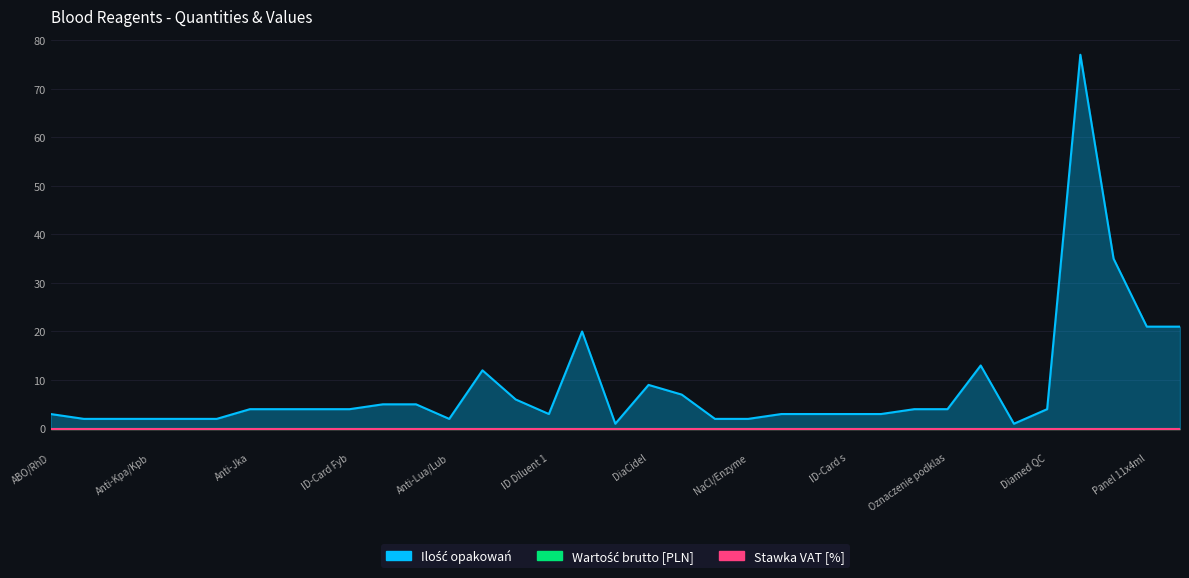

Reading left to right, extract all data points from this chart.

Ilość opakowań: 3	2	2	2	2	2	4	4	4	4	5	5	2	12	6	3	20	1	9	7	2	2	3	3	3	3	4	4	13	1	4	77	35	21	21
Wartość brutto [PLN]: 0	0	0	0	0	0	0	0	0	0	0	0	0	0	0	0	0	0	0	0	0	0	0	0	0	0	0	0	0	0	0	0	0	0	0
Stawka VAT [%]: 0	0	0	0	0	0	0	0	0	0	0	0	0	0	0	0	0	0	0	0	0	0	0	0	0	0	0	0	0	0	0	0	0	0	0